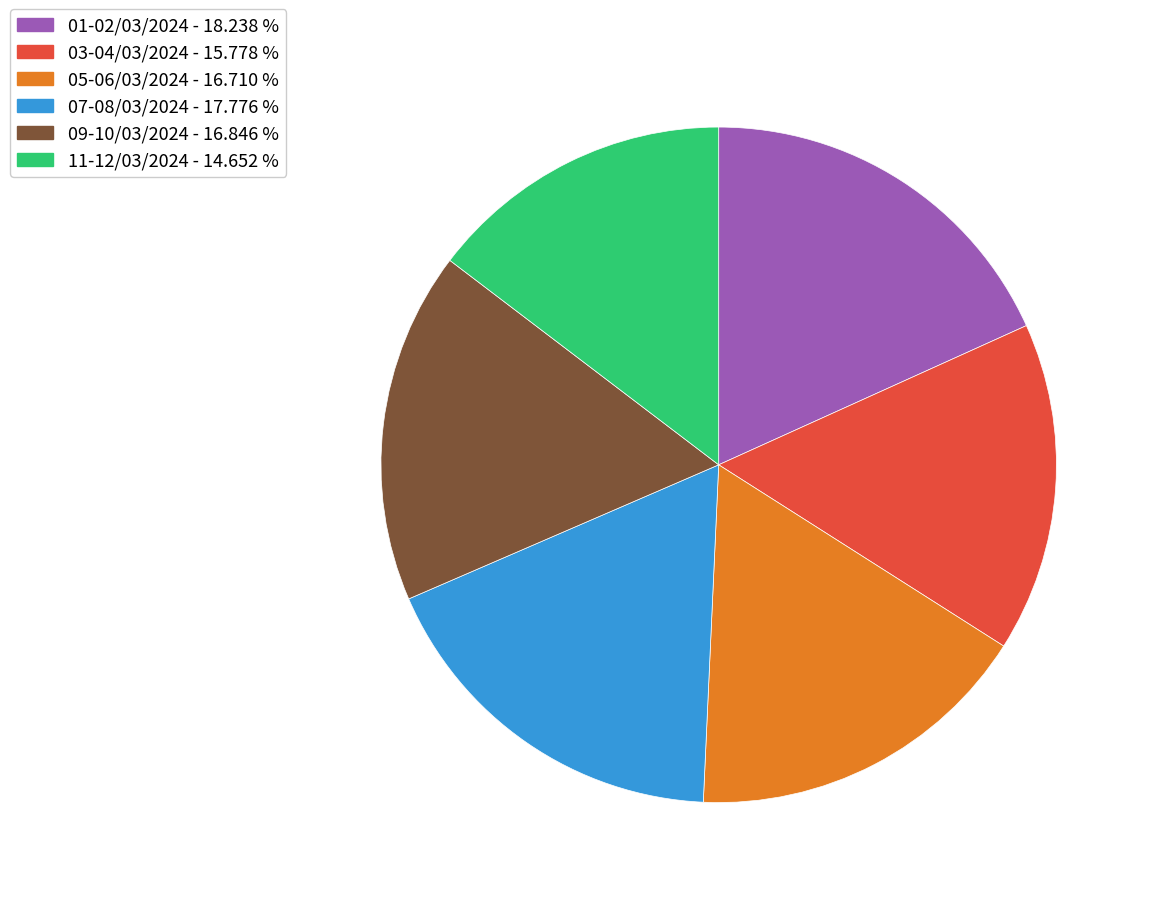

Is there a majority slice in this chart?

No